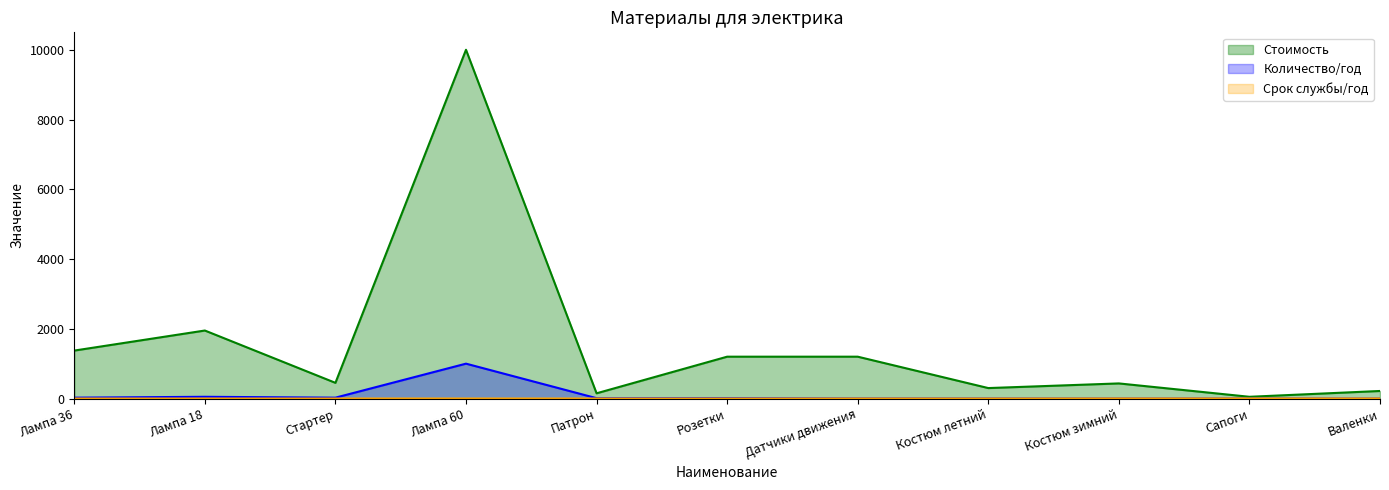

At which category does the chart reach its minimum across all series?

Лампа 36